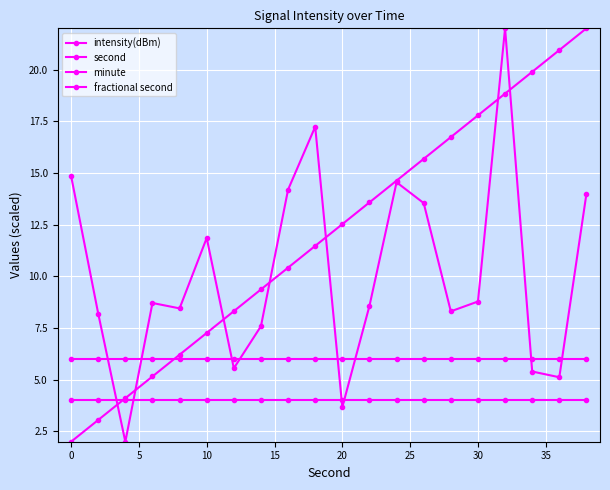

At how many categories does at least one series exceed 21?

2